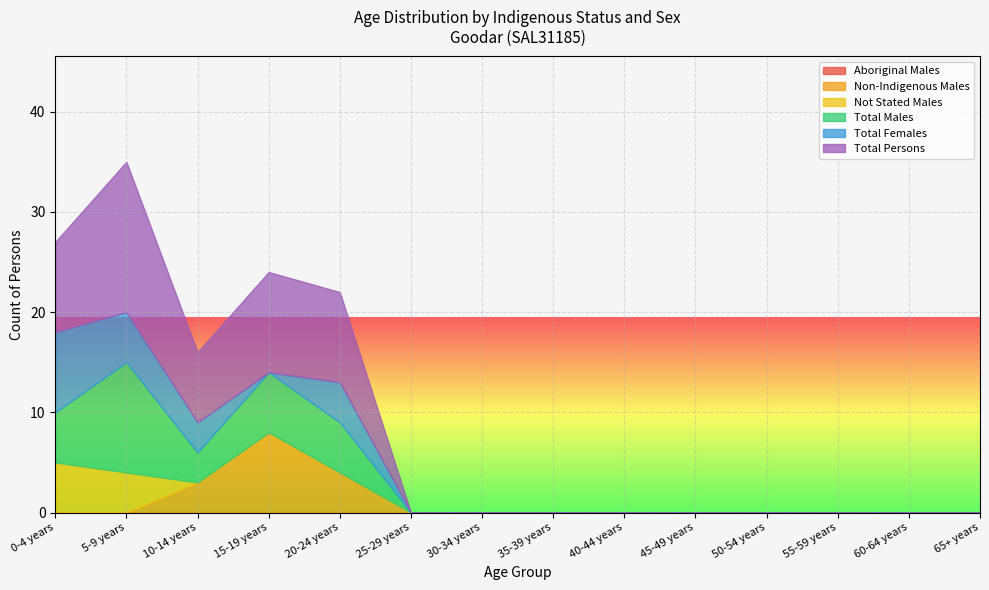

Is it true that Total Persons equals 10 at 40-44 years?

False